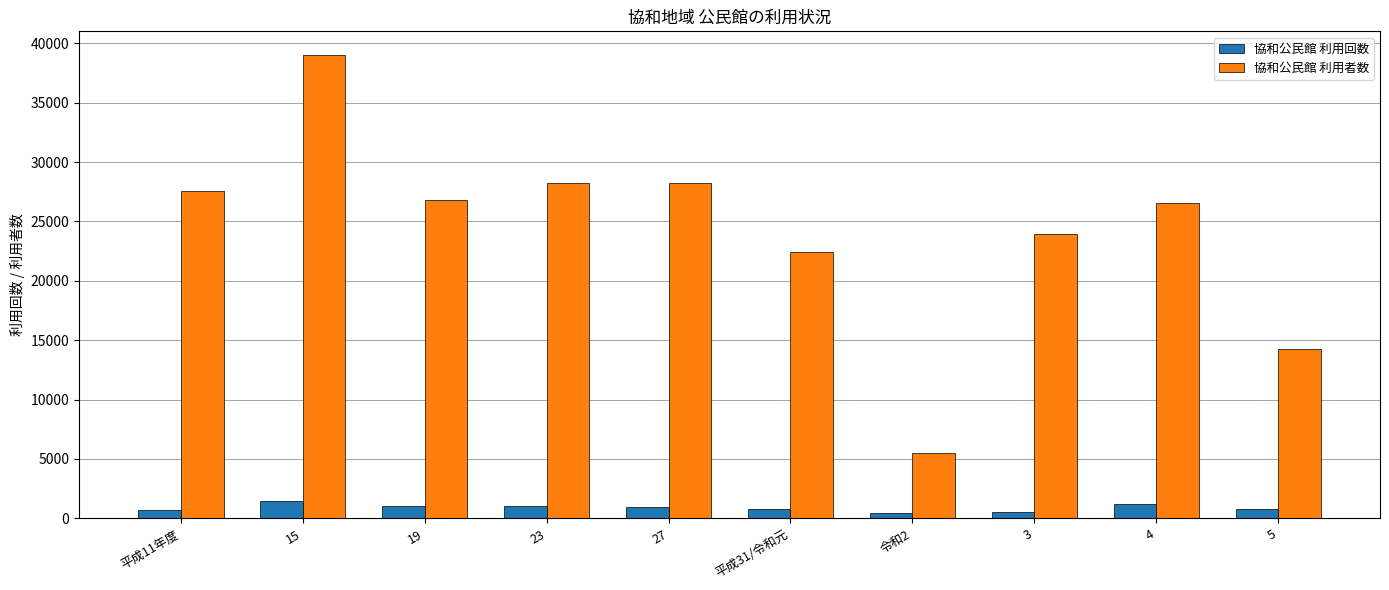

What is the spread (max minus min) of values at 3?

23476